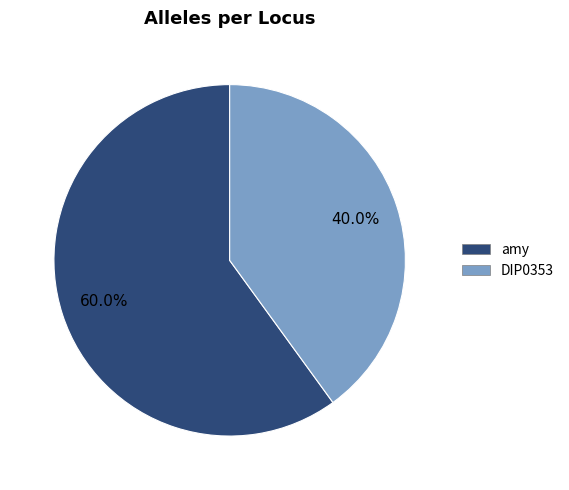

Is DIP0353 the majority of the pie?

No